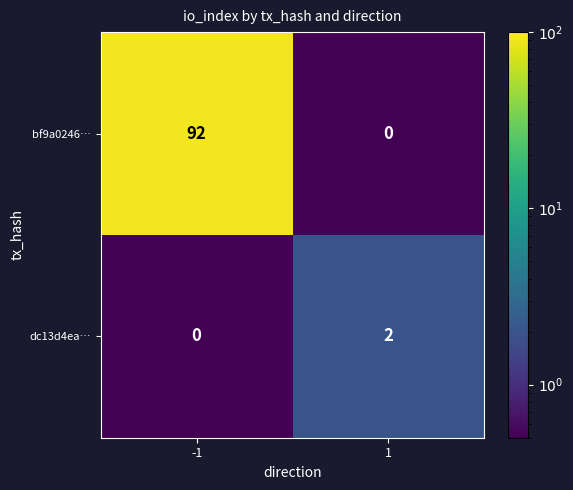

Reading right to left, transcribe all the data shown in this chart.

bf9a0246…: 0	92
dc13d4ea…: 2	0